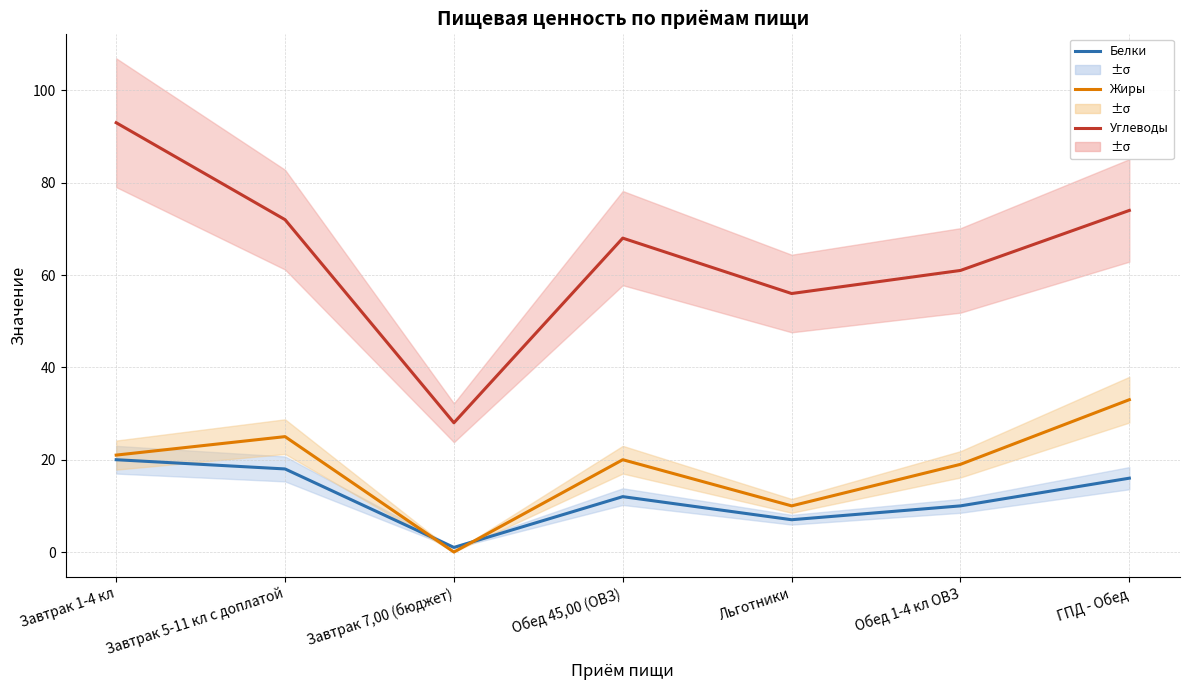

Reading left to right, extract all data points from this chart.

Белки: 20	18	1	12	7	10	16
Жиры: 21	25	0	20	10	19	33
Углеводы: 93	72	28	68	56	61	74